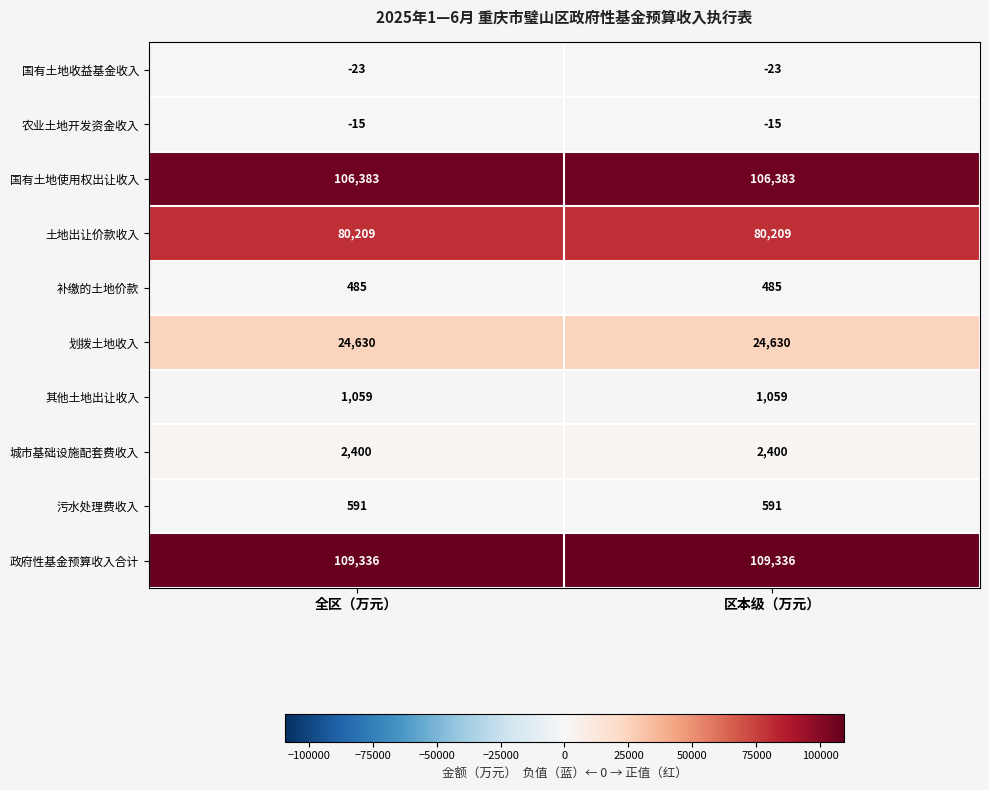

What is the total value across all series at 区本级（万元）?

325055